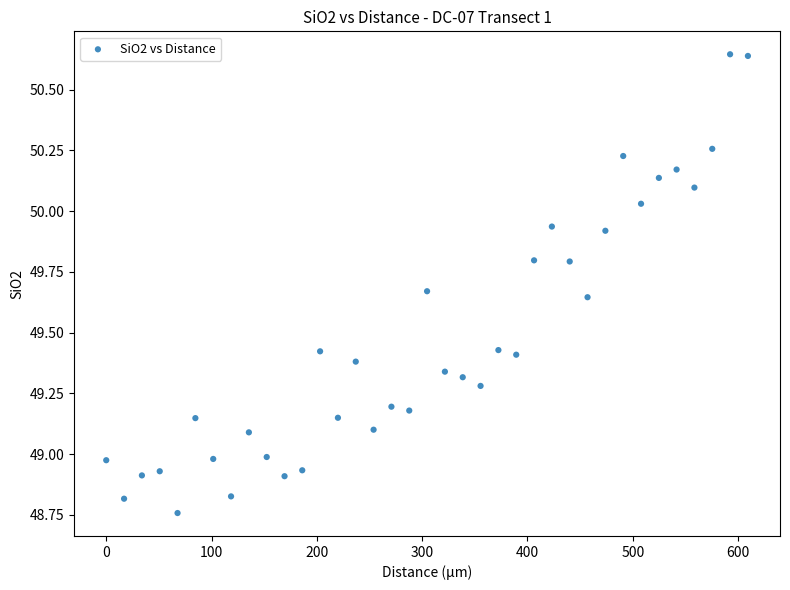

What is the range of X values (max minus min)?

609.3